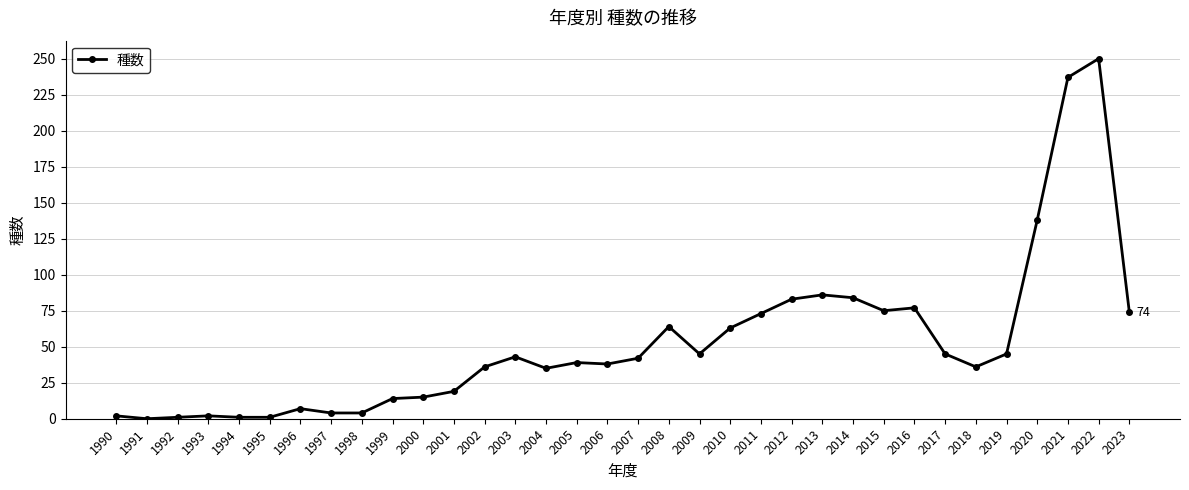

What is the value of the 14th point from the left?

43